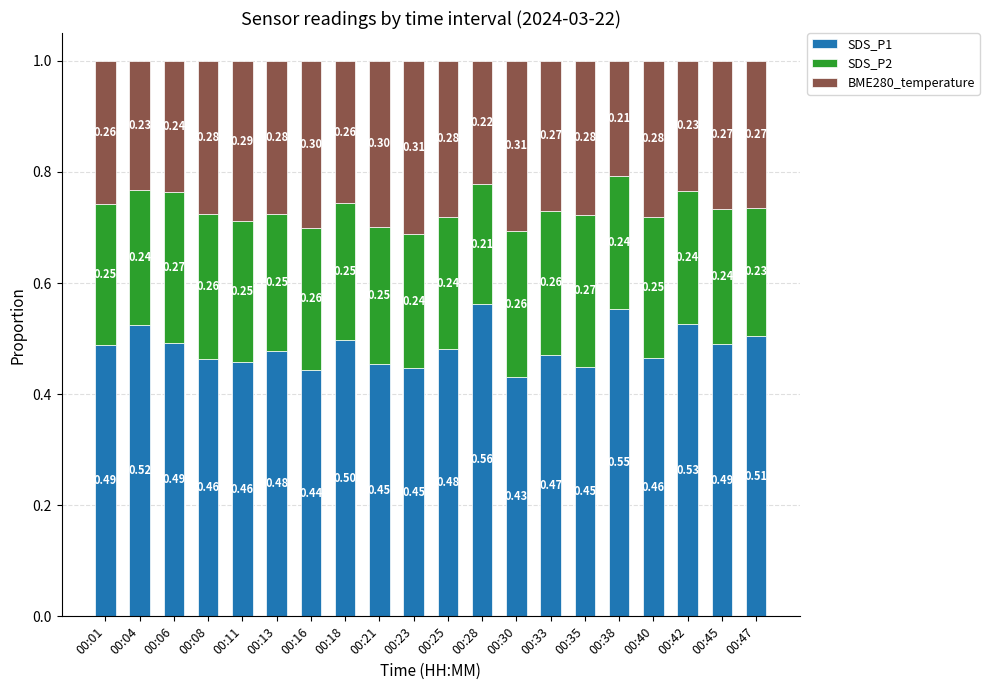

What is the average value of the SDS_P1 series?

0.5